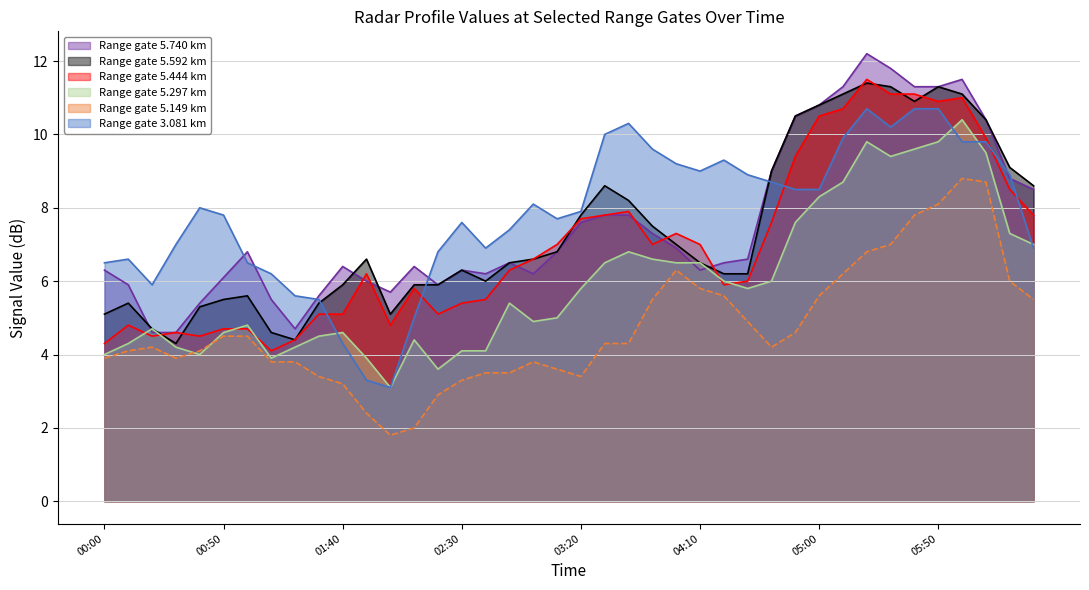

What is the maximum value for 5.740?

12.2